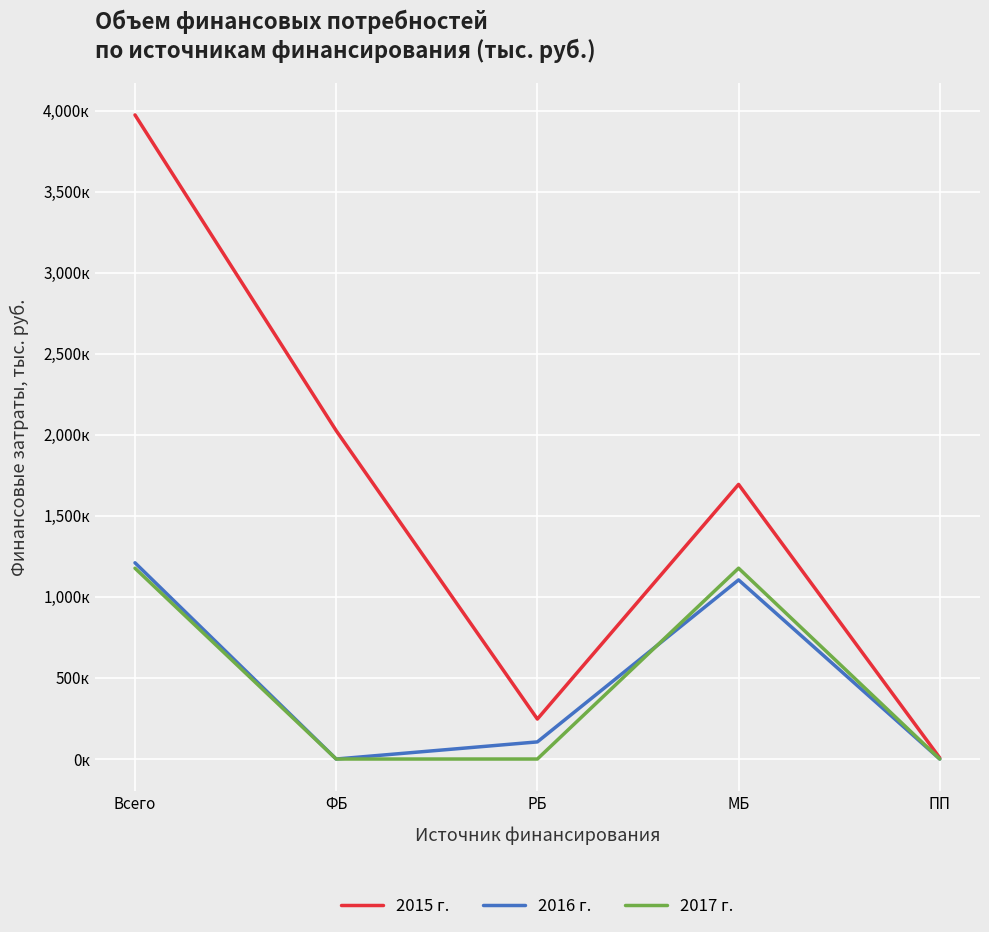

Rank the categories by 2017 г. value from highest to lowest.

Всего, МБ, ФБ, РБ, ПП